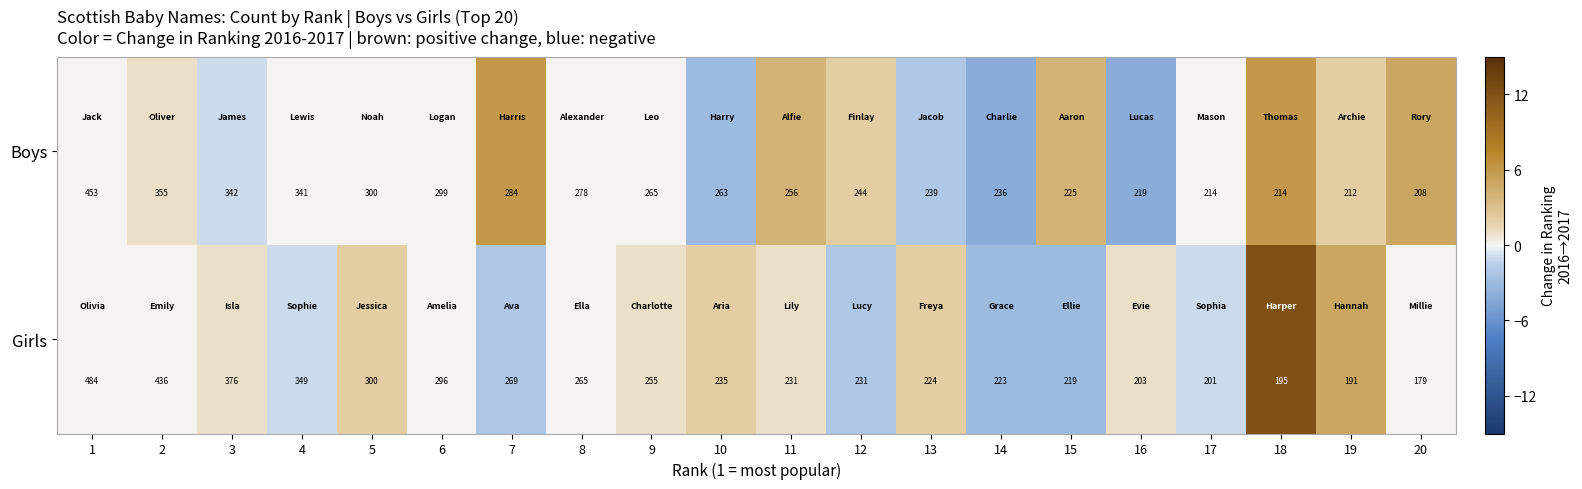

What is the minimum value shown in the chart?

179